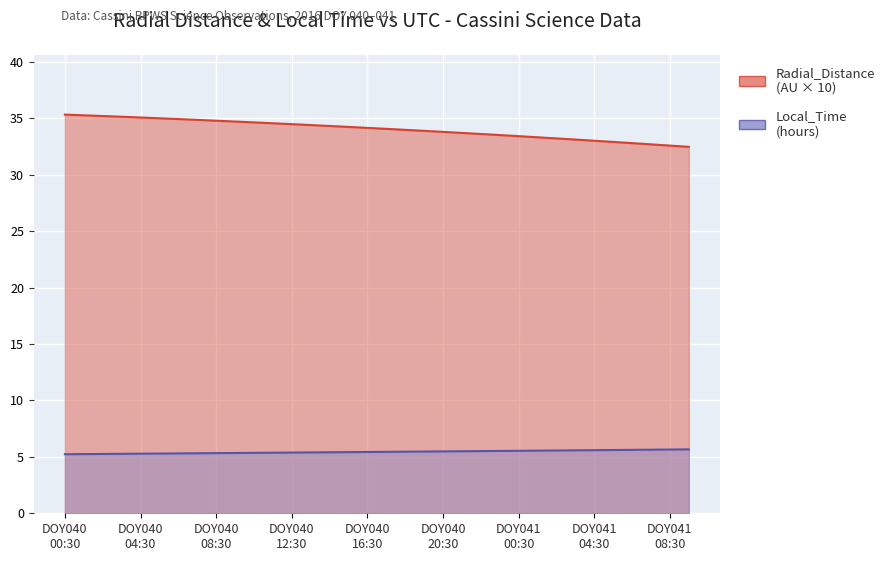

Count the number of categories in the chart.

34